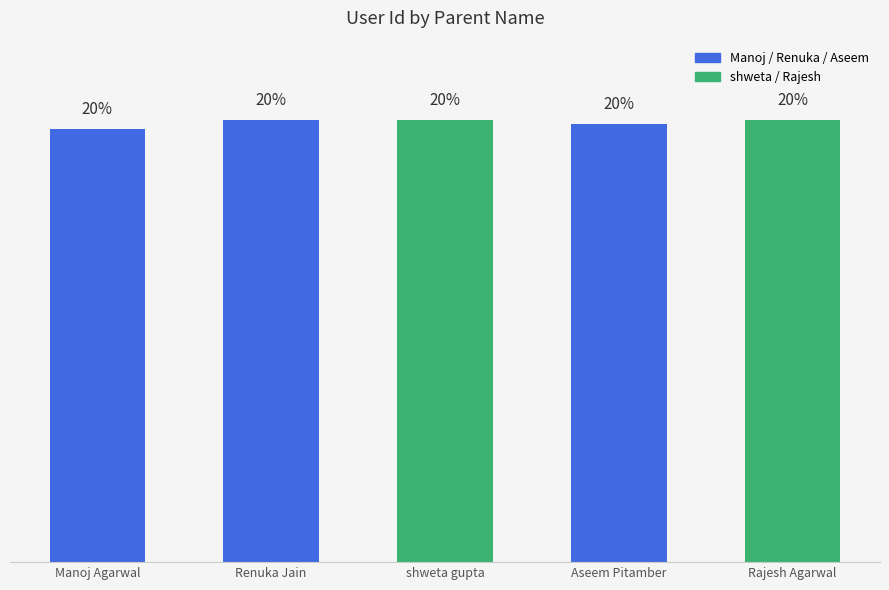

Rank the categories by value from highest to lowest.

Renuka Jain, Rajesh Agarwal, shweta gupta, Aseem Pitamber, Manoj Agarwal